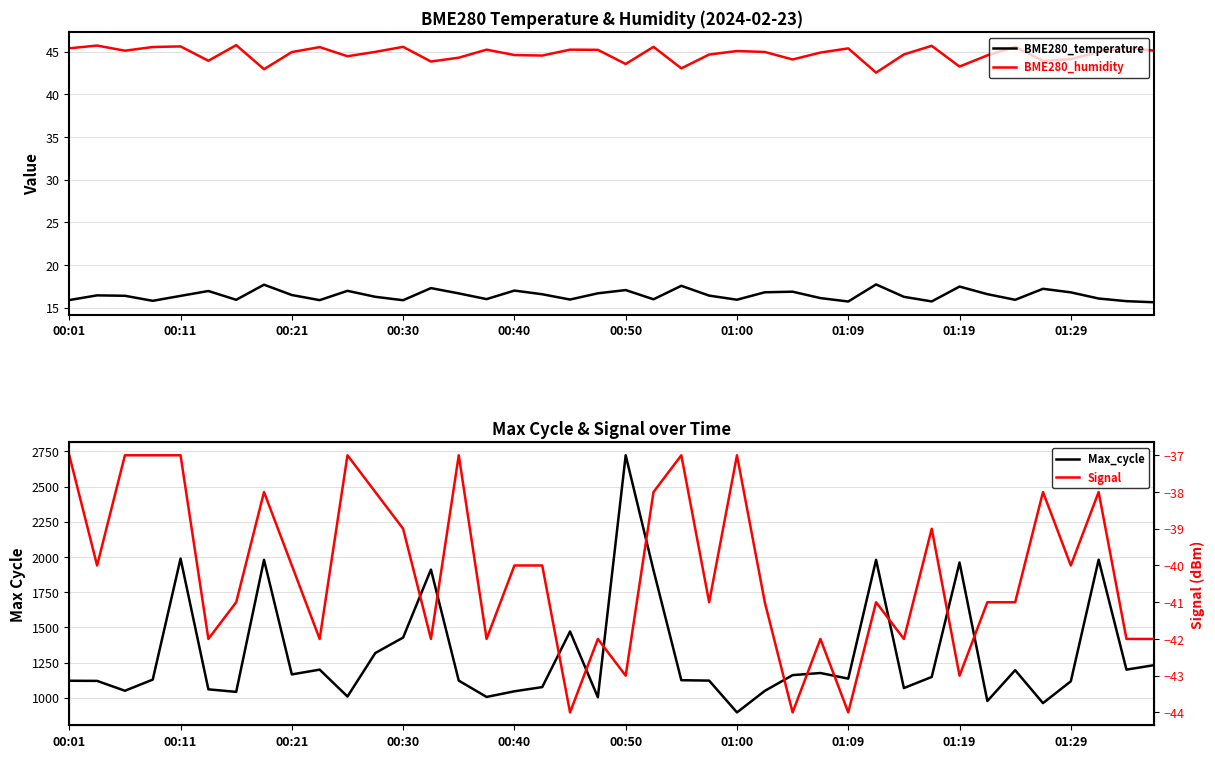

What is the maximum value shown in the chart?

2723.0